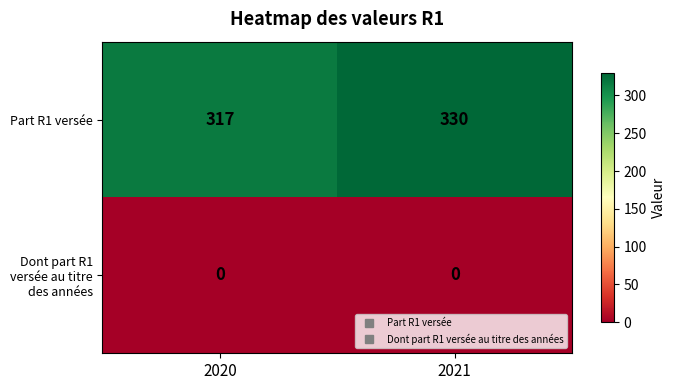

Reading right to left, what are all the values shown in this chart?

Part R1 versée: 330	317
Dont part R1 versée au titre des années: 0	0